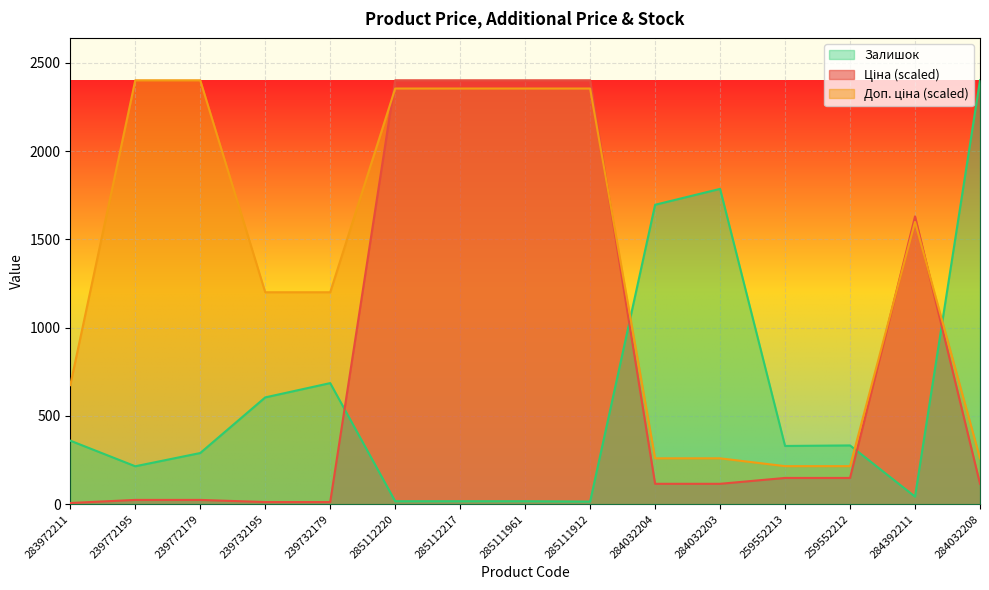

What is the sum of the Ціна values at 239732195 and 285112217?

2413.2